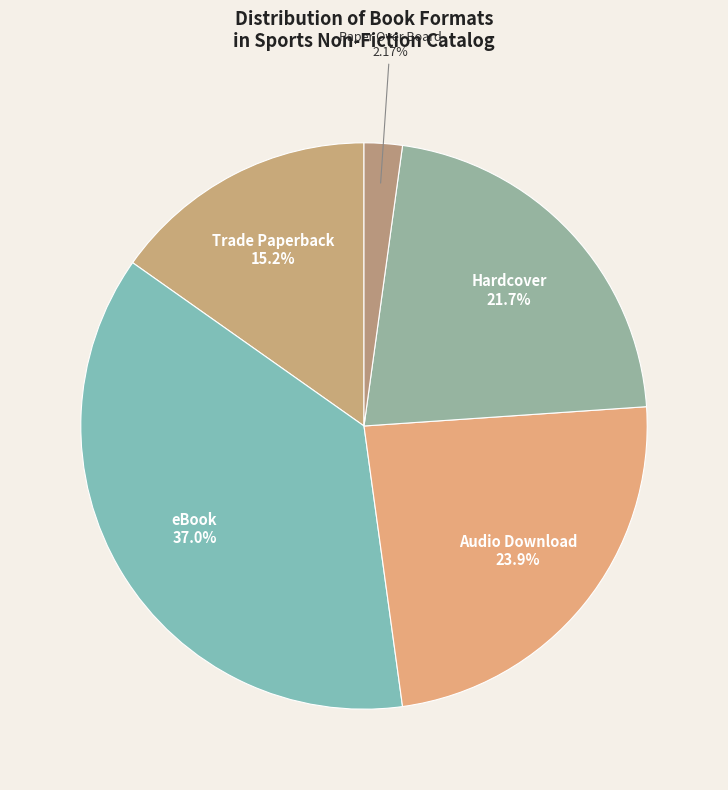

Does Trade Paperback account for over 50% of the chart?

No